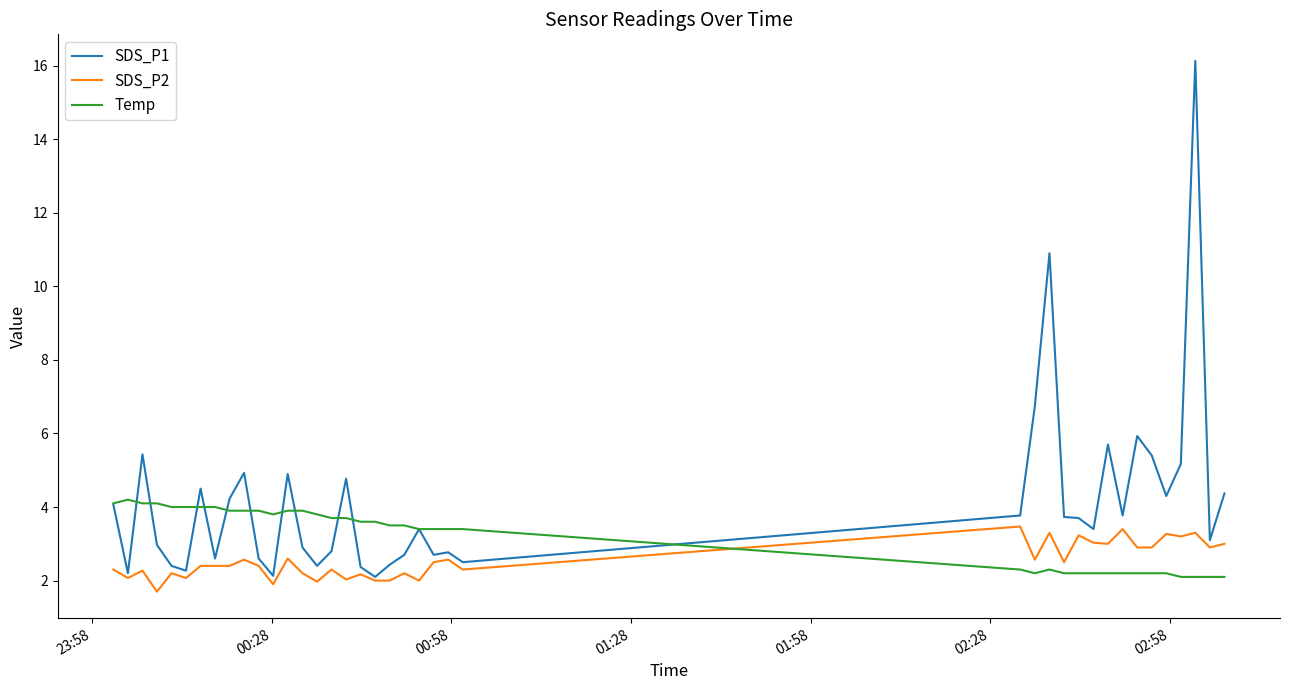

True or false: Temp and SDS_P2 intersect in this chart.

True